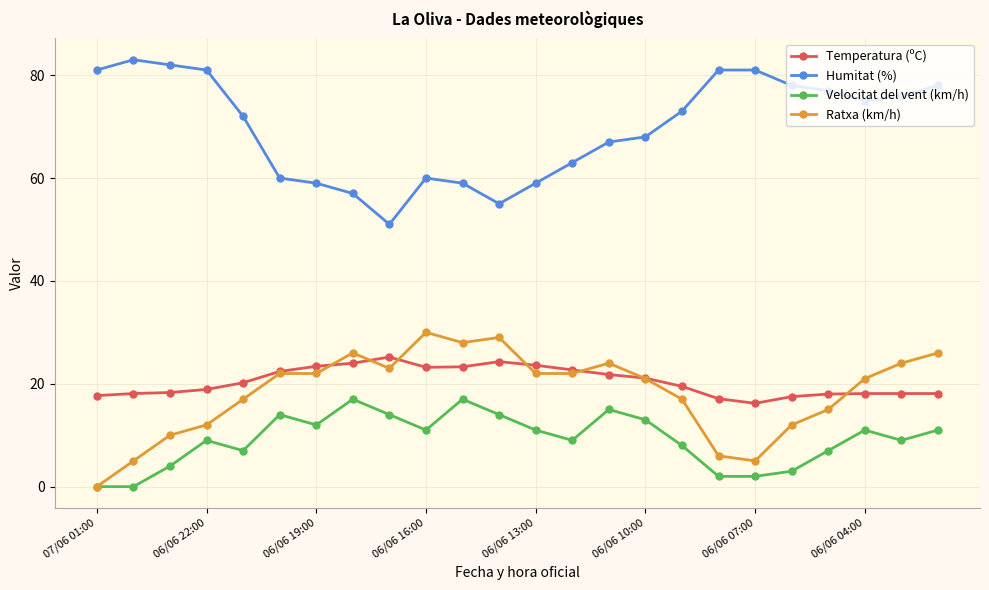

True or false: Ratxa (km/h) and Temperatura (ºC) cross at least once.

True